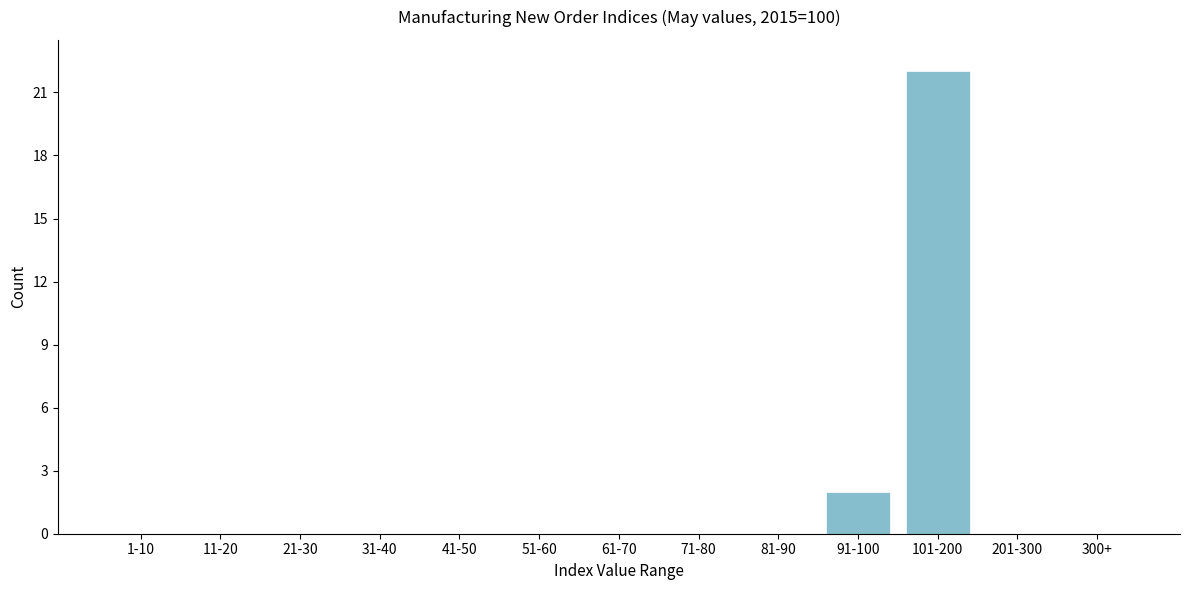

Reading left to right, transcribe all the data shown in this chart.

1-10=0	11-20=0	21-30=0	31-40=0	41-50=0	51-60=0	61-70=0	71-80=0	81-90=0	91-100=2	101-200=22	201-300=0	300+=0